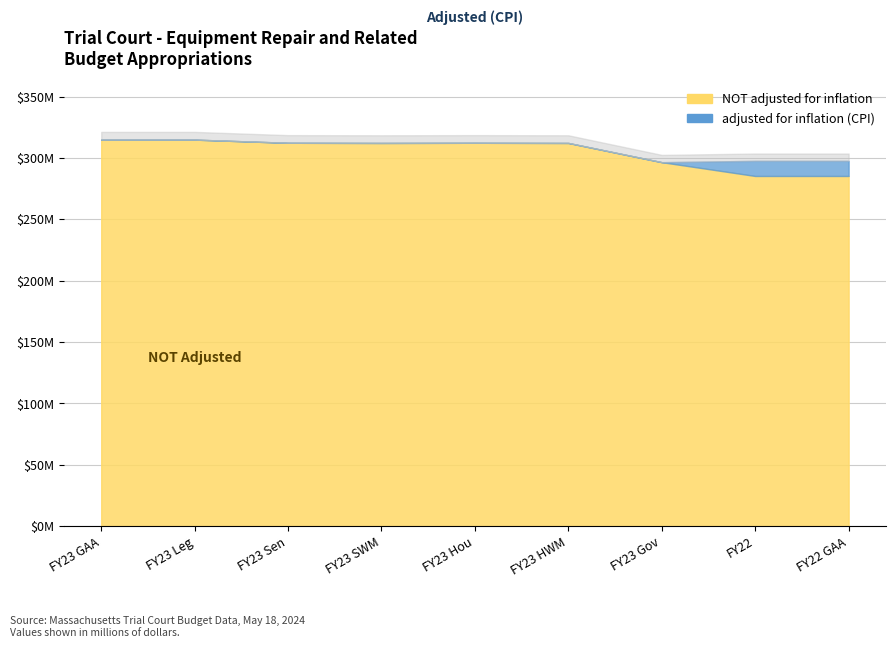

Rank the series by their average value, from highest to lowest.

adjusted for inflation (CPI), NOT adjusted for inflation